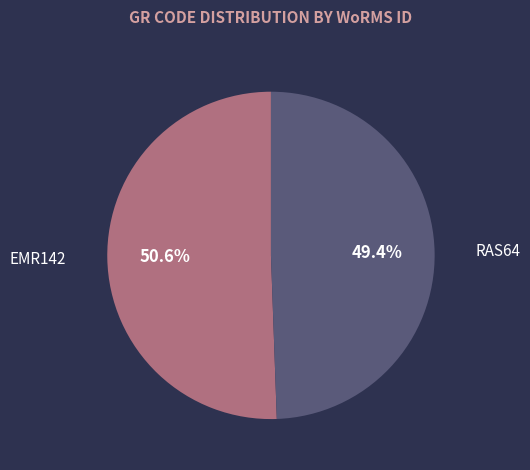

What is the largest slice in the pie chart?

EMR142